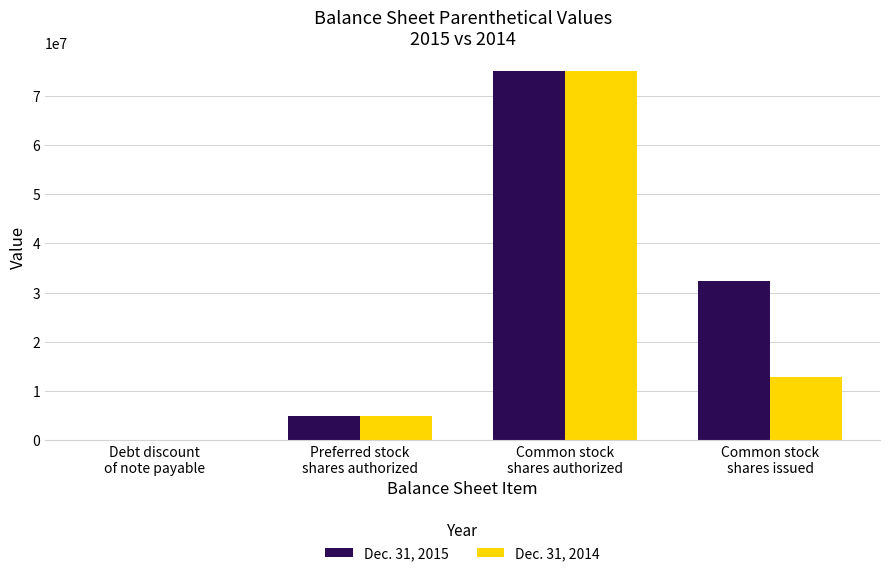

What is the greatest value displayed?

75000000